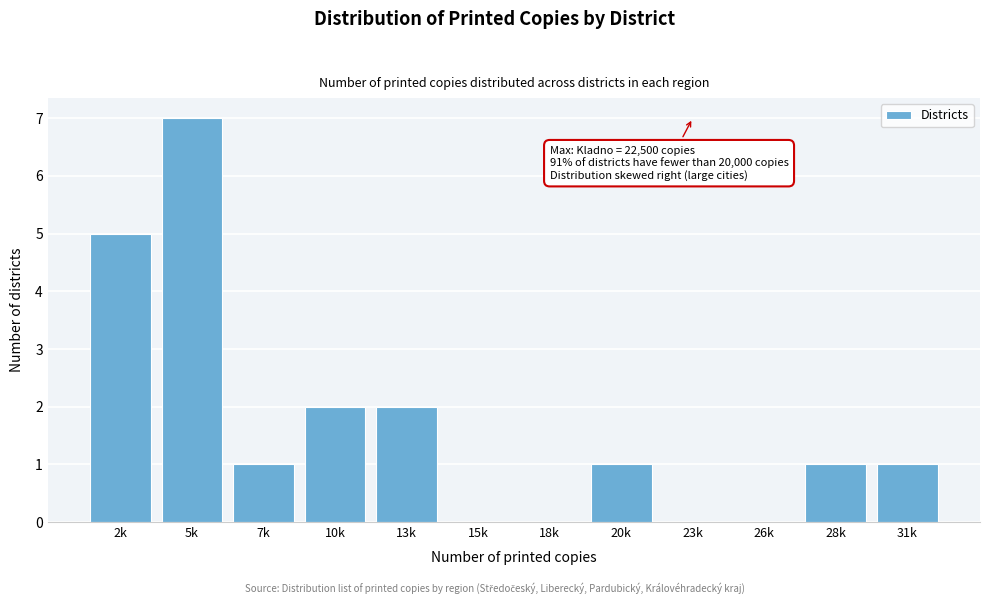

Reading left to right, what are all the values shown in this chart?

2k=5	5k=7	7k=1	10k=2	13k=2	15k=0	18k=0	20k=1	23k=0	26k=0	28k=1	31k=1